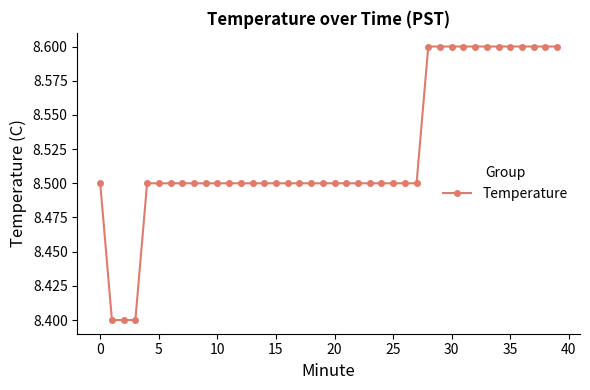

What is the greatest value displayed?

8.6